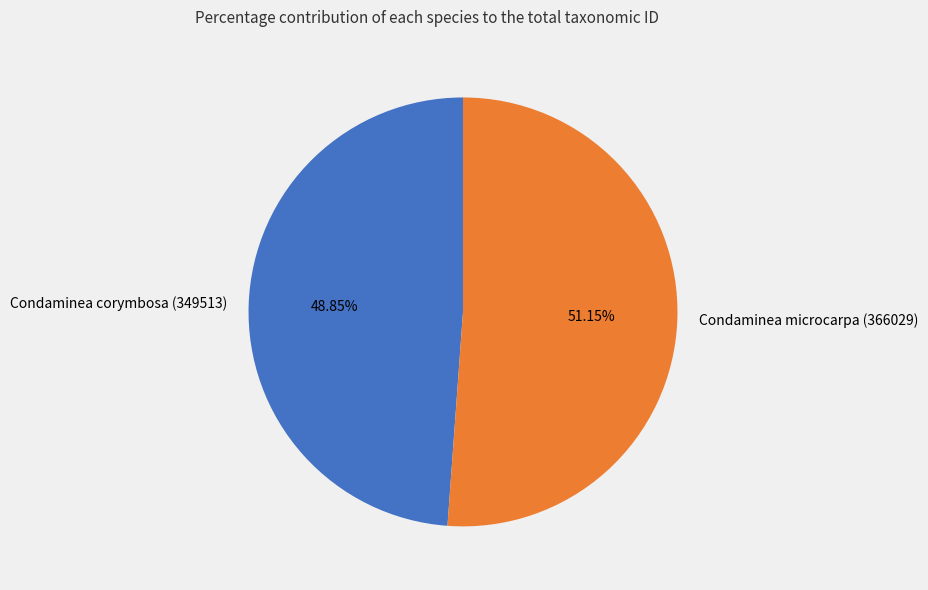

Is Condaminea microcarpa (366029) the majority of the pie?

Yes